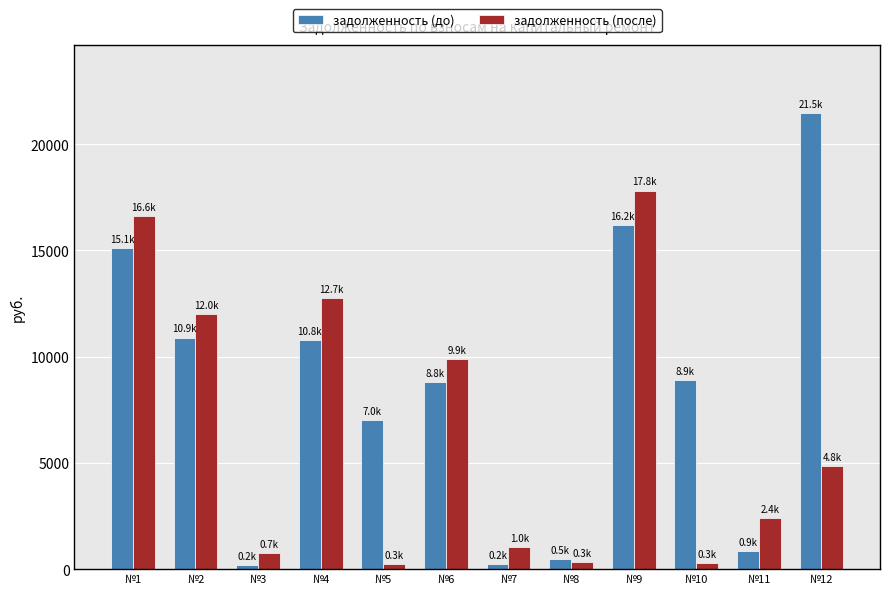

How many groups of bars are there?

12